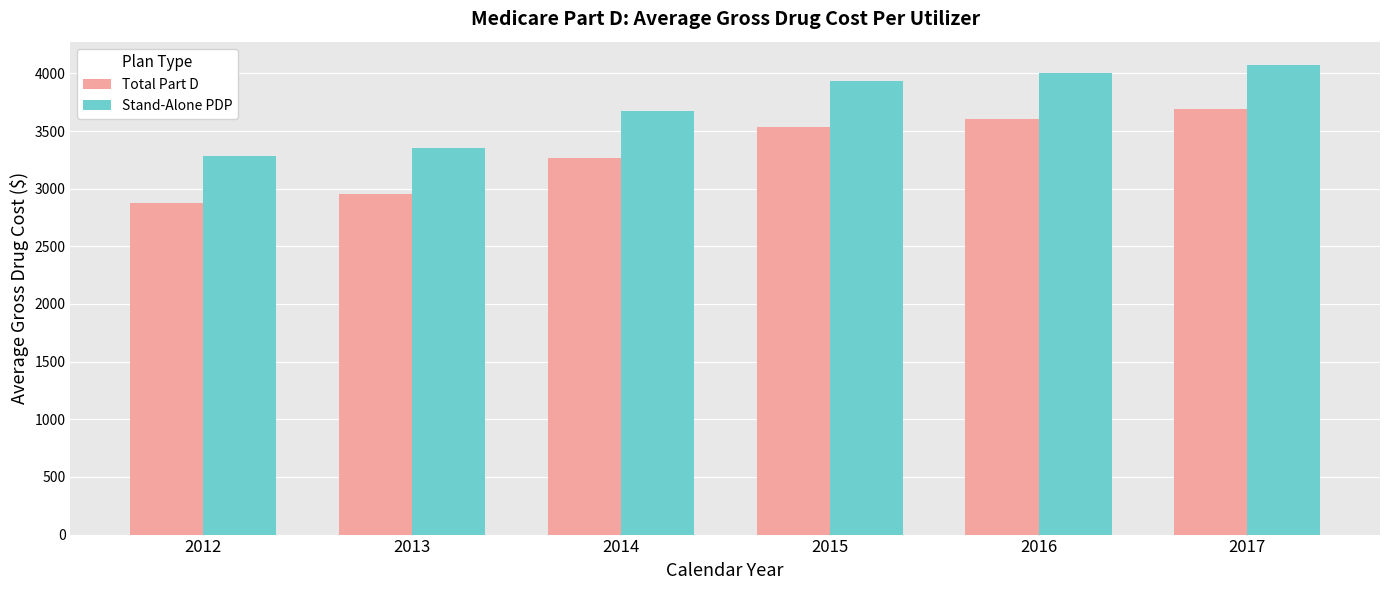

What is the total value across all series at 2015?

7465.4